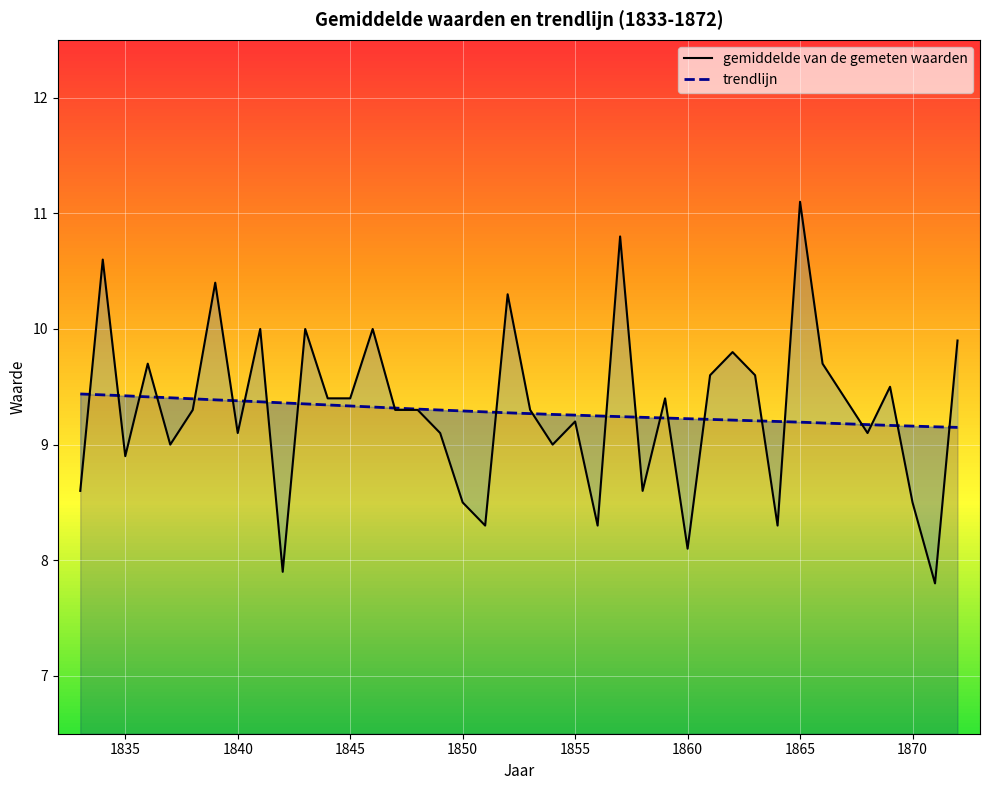

How many times do gemiddelde van de gemeten waarden and trendlijn cross each other?

23